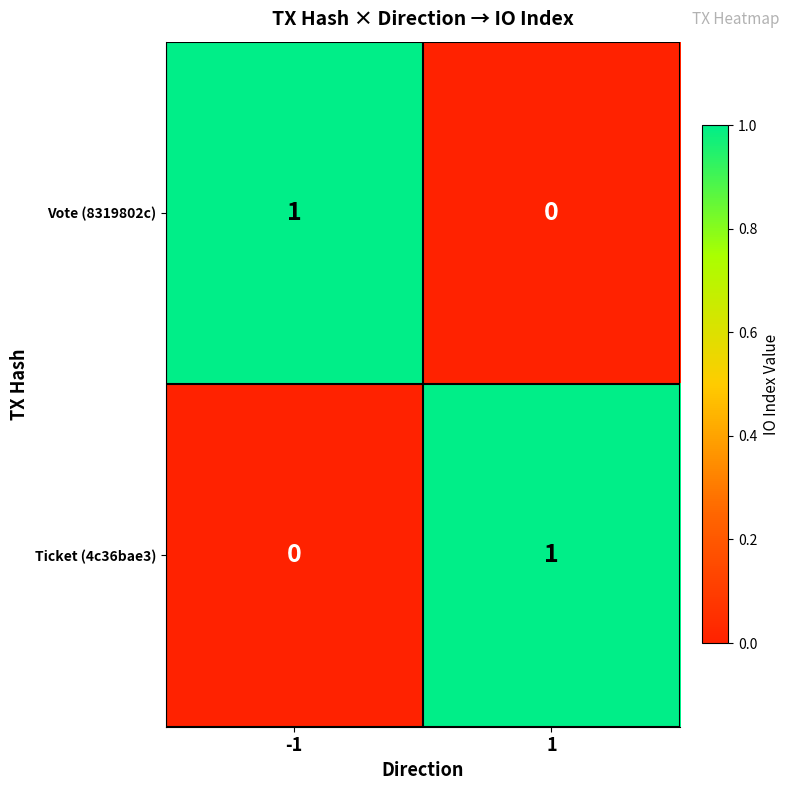

Rank the categories by Vote (8319802c) value from highest to lowest.

-1, 1